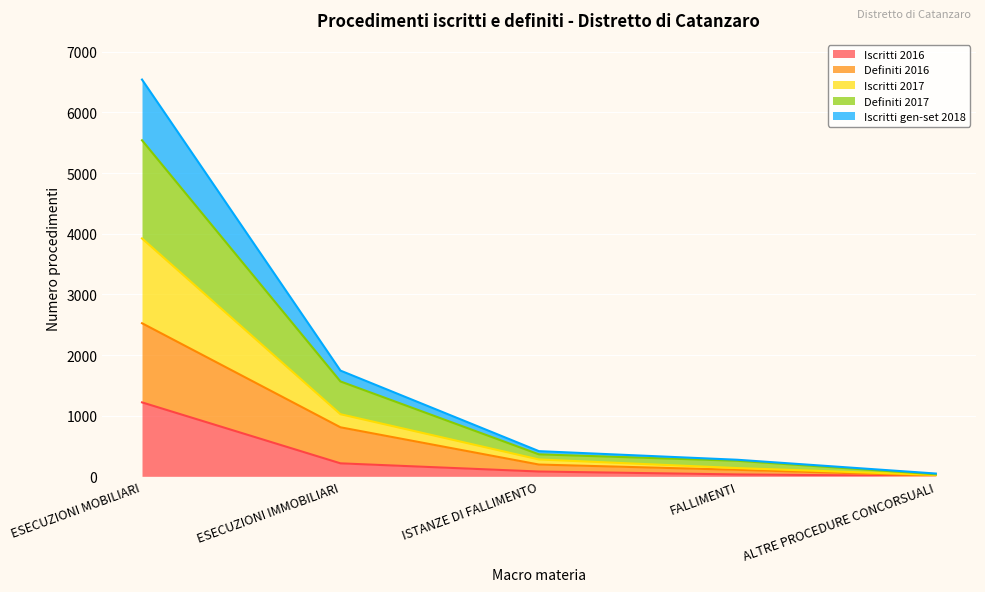

What is the lowest value of the Iscritti 2017 series?

23